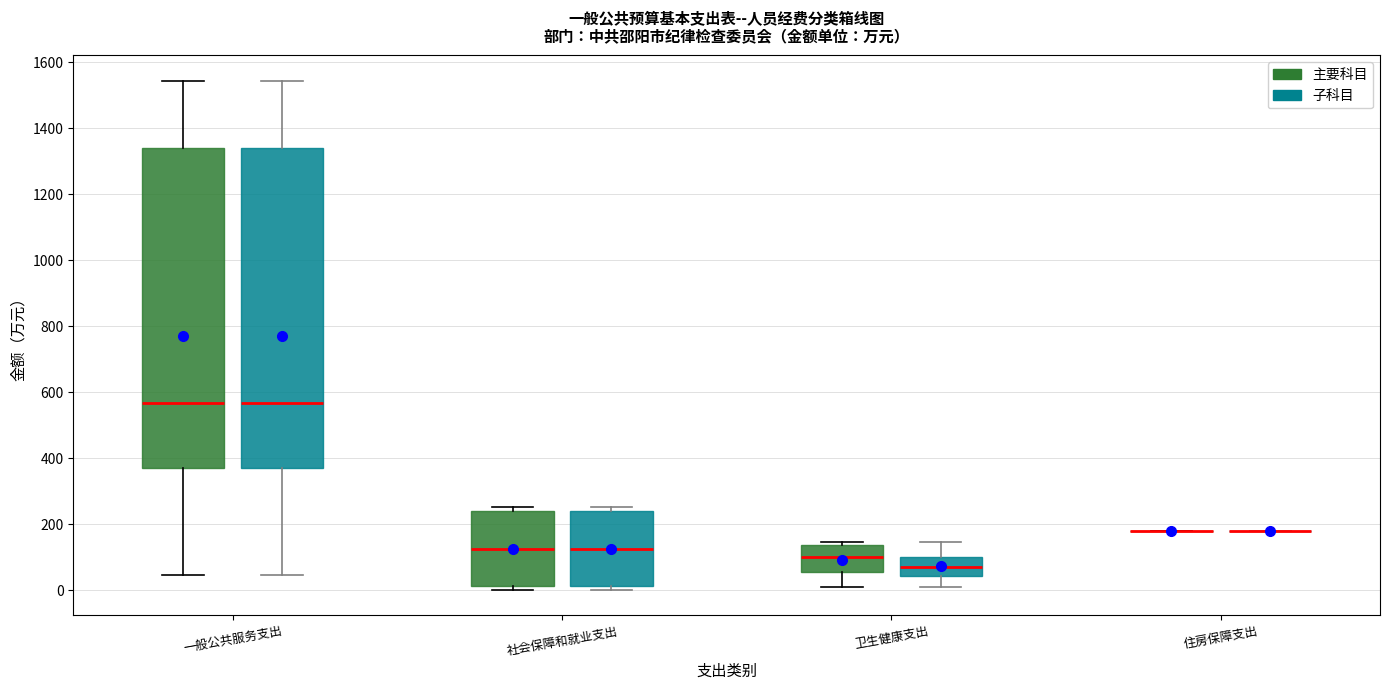

Reading left to right, read every box against the y-axis: the position of its median line, the range the box covers, and the ends of its whiskers. The values are not printed on the chart, so give them approximately, as read against the axis.

一般公共服务支出 (主要科目): median 560, box 360 to 1340, whiskers 40 to 1540
一般公共服务支出 (子科目): median 560, box 360 to 1340, whiskers 40 to 1540
社会保障和就业支出 (主要科目): median 120, box 20 to 240, whiskers 0 to 260
社会保障和就业支出 (子科目): median 120, box 20 to 240, whiskers 0 to 260
卫生健康支出 (主要科目): median 100, box 60 to 140, whiskers 0 to 140 (just above the box's upper edge)
卫生健康支出 (子科目): median 60, box 40 to 100, whiskers 0 to 140
住房保障支出 (主要科目): box collapsed to a line at 180, whiskers 180 to 180
住房保障支出 (子科目): box collapsed to a line at 180, whiskers 180 to 180